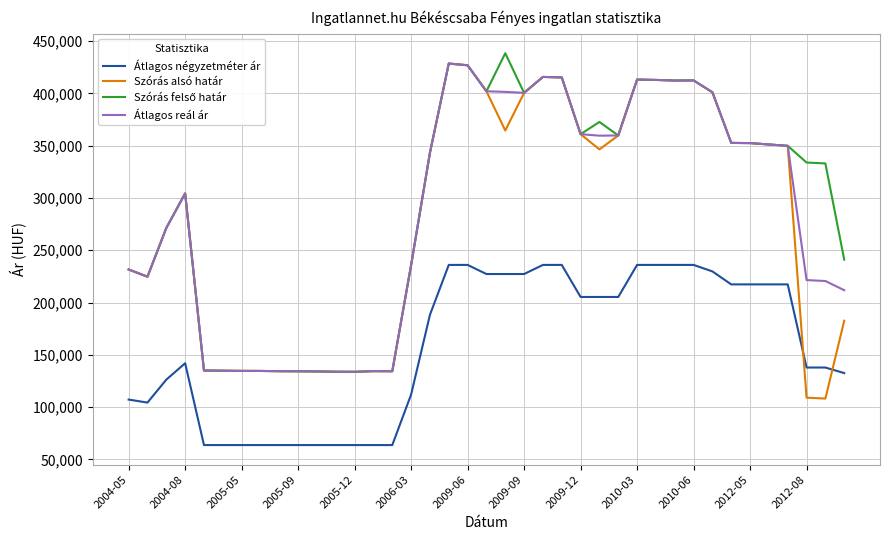

True or false: Átlagos négyzetméter ár and Szórás alsó határ cross at least once.

True